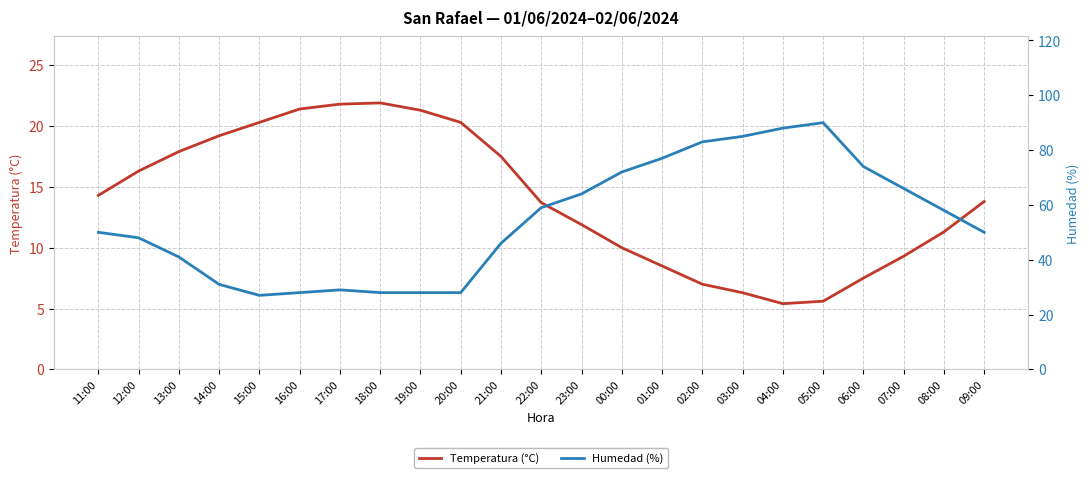

At which label does Temperatura (°C) first exceed 13?

11:00